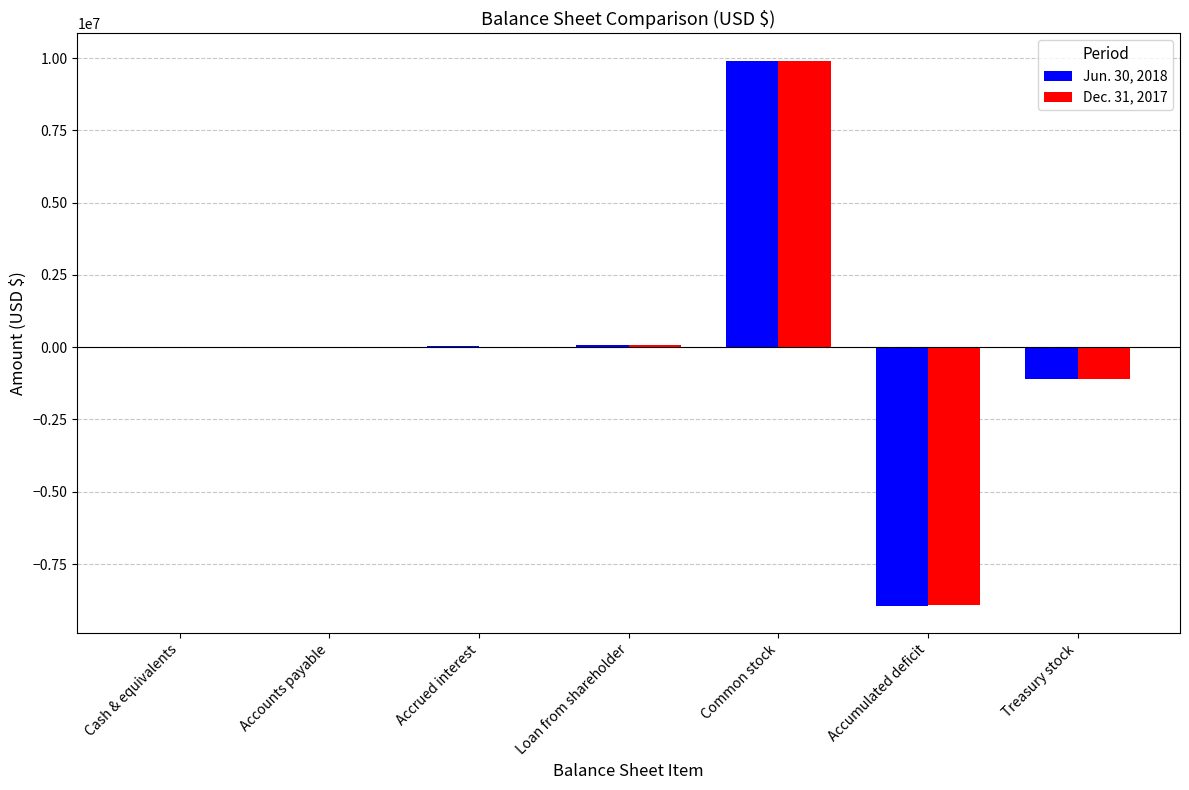

What is the average value of the Dec. 31, 2017 series?

2298